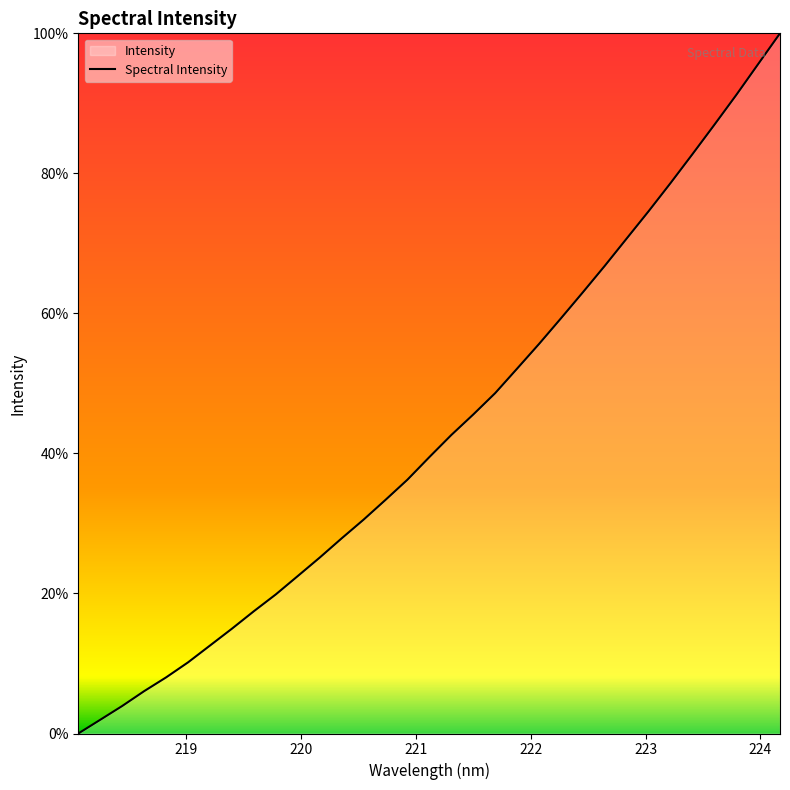

How many values are below 39?

16